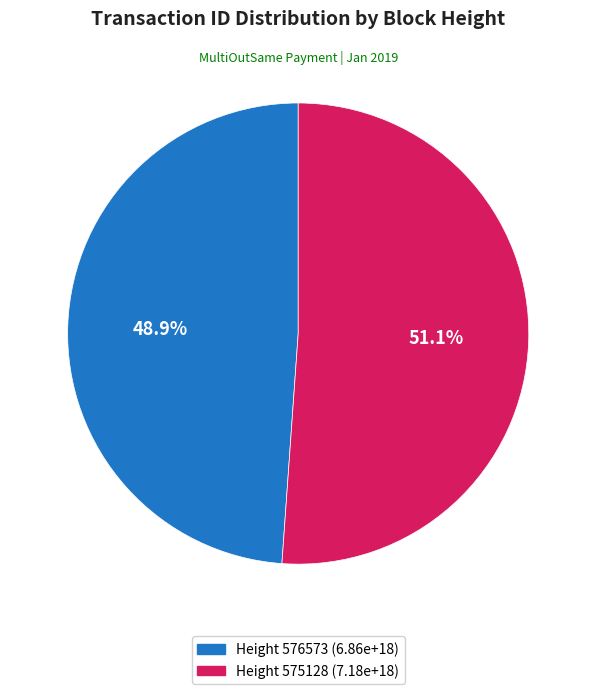

To the nearest percent, what is the difference between the largest and smallest slice percentages?

2%